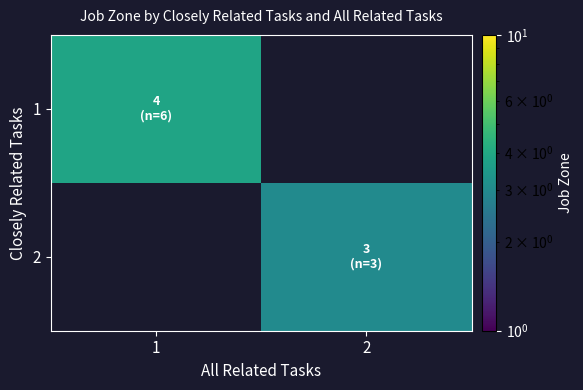

Rank the series by their maximum value, from highest to lowest.

1, 2